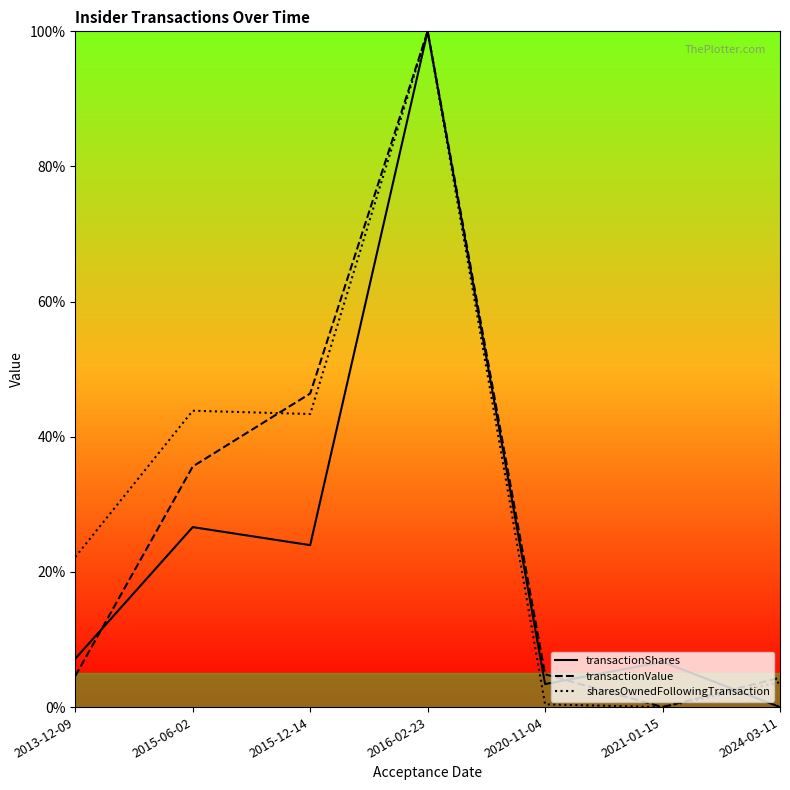

The sharesOwnedFollowingTransaction series shows 43.9 at 2015-06-02. True or false?

True